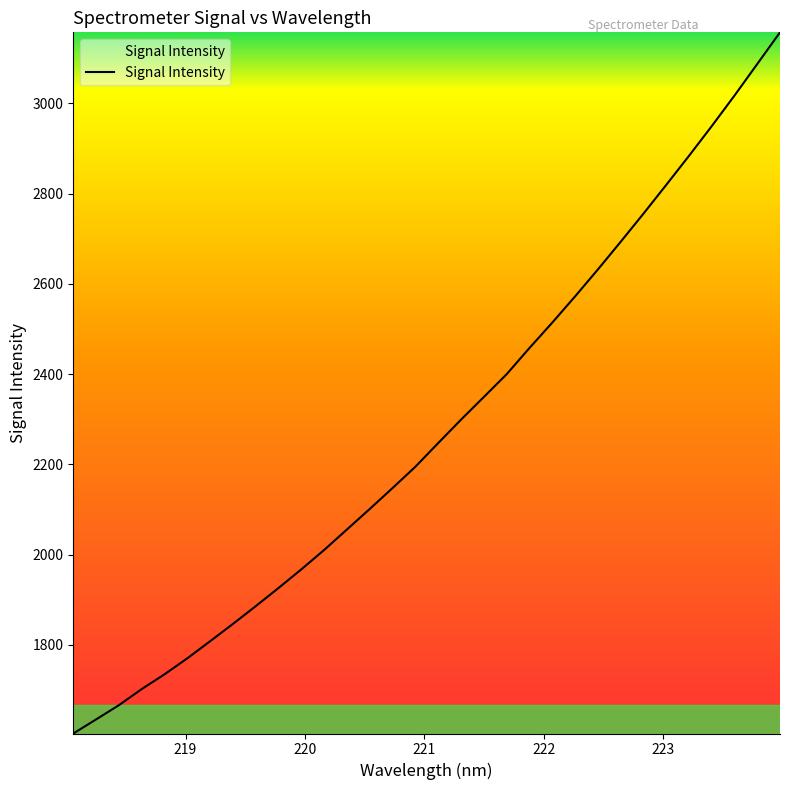

What is the difference between the maximum and minimum values?

1553.7